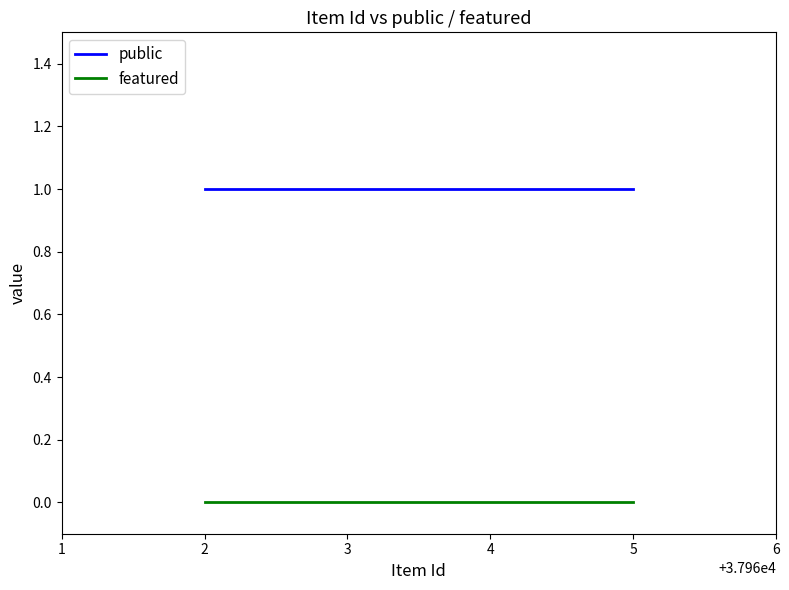

List the series in order of their peak value, highest first.

public, featured